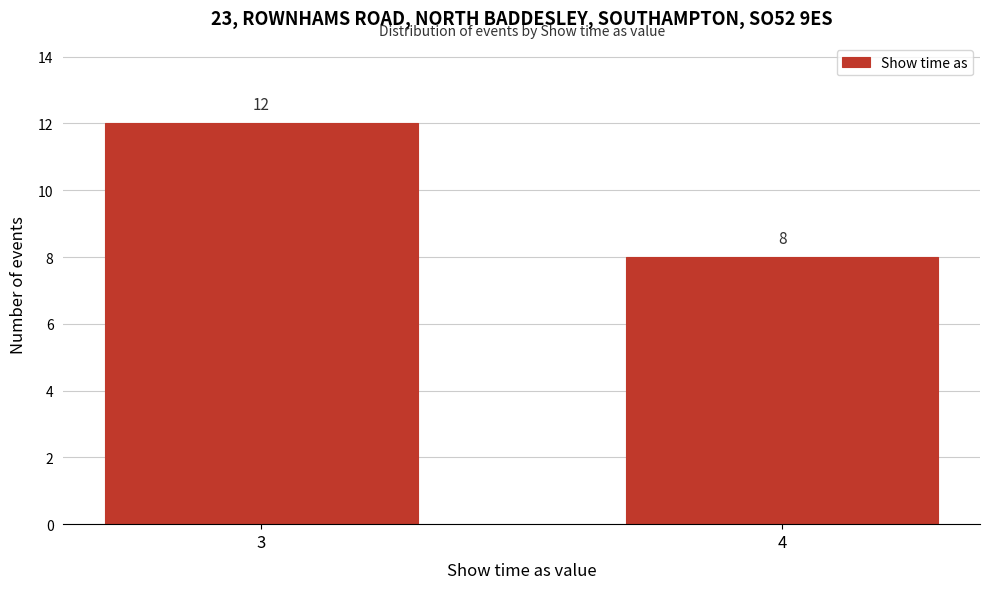

Reading left to right, extract all data points from this chart.

3=12	4=8